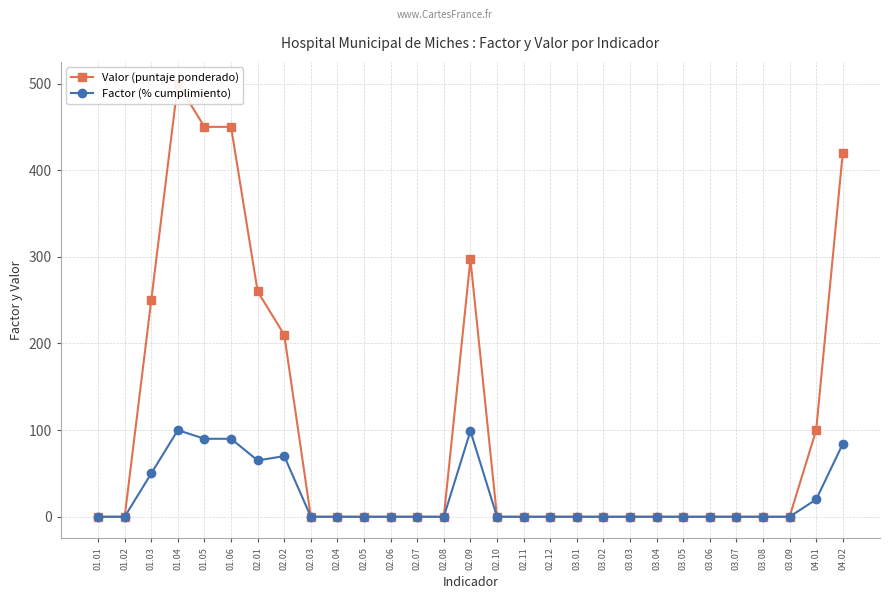

Is the value of Valor (puntaje ponderado) at 02.09 greater than the value of Factor (% cumplimiento) at 03.08?

Yes